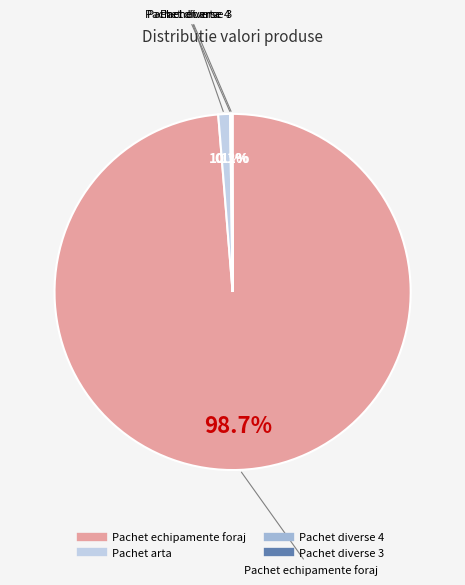

Which slice is the largest?

Pachet echipamente foraj